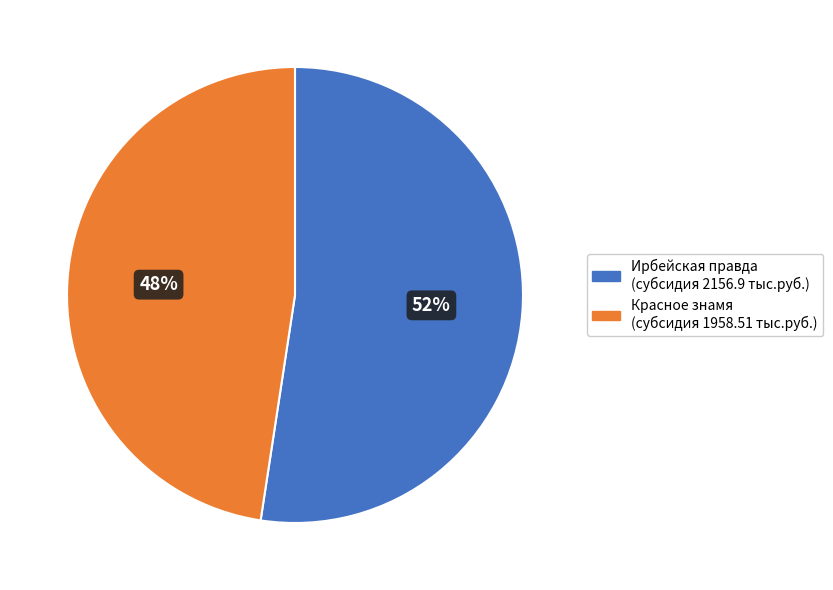

To the nearest percent, what is the combined percentage of Ирбейская правда (субсидия 2156.9 тыс.руб.) and Красное знамя (субсидия 1958.51 тыс.руб.)?

100%